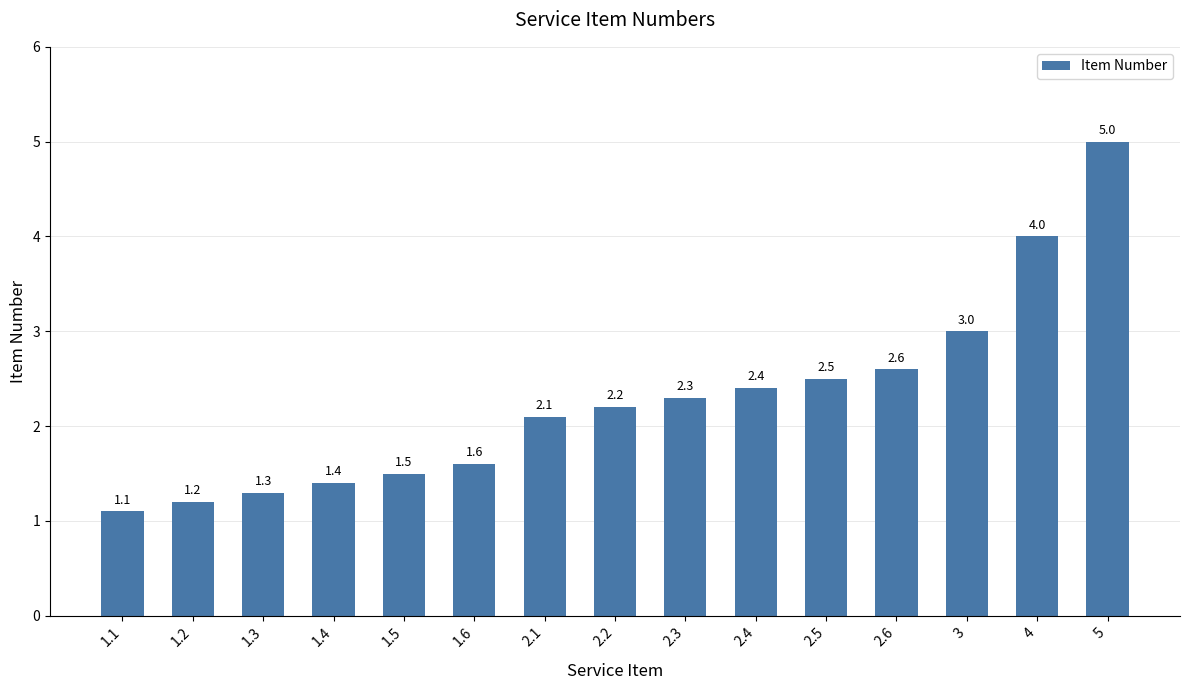

Count the number of values greater than 2.

9